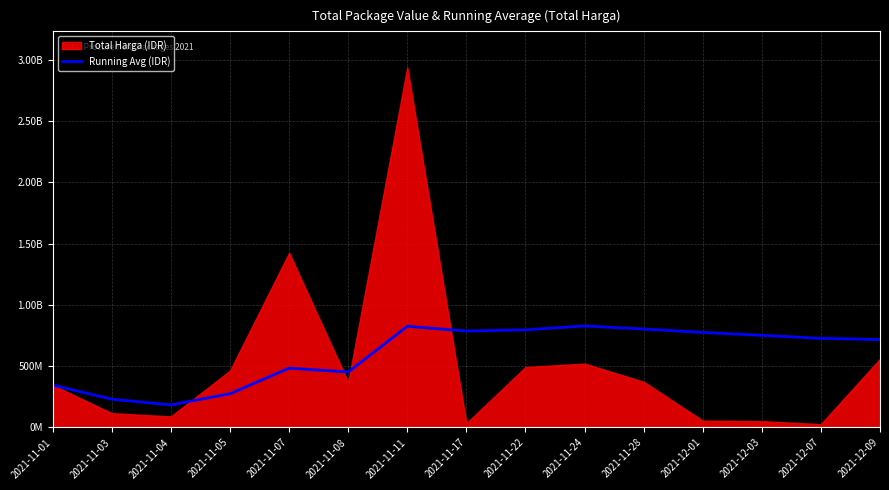

True or false: the data shows 752316344 at 2021-12-03.

True